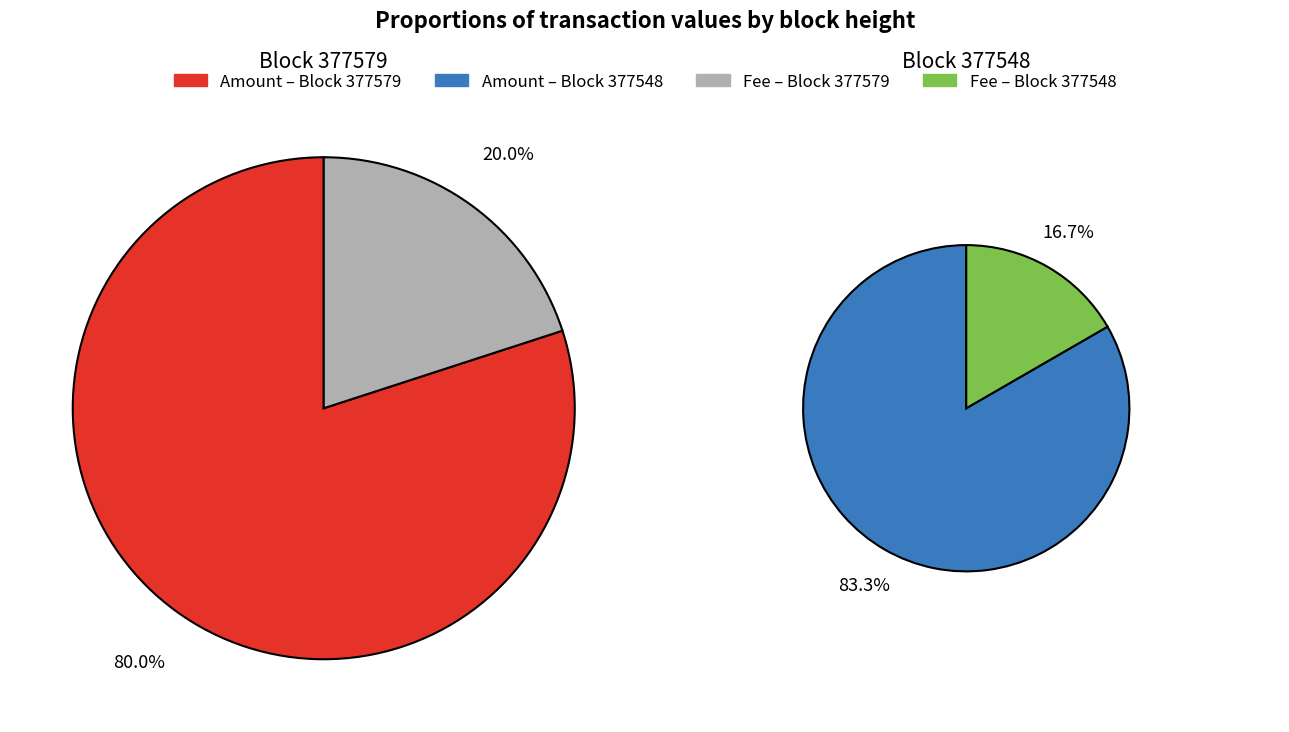

Which series has the largest range (max minus min)?

Amount